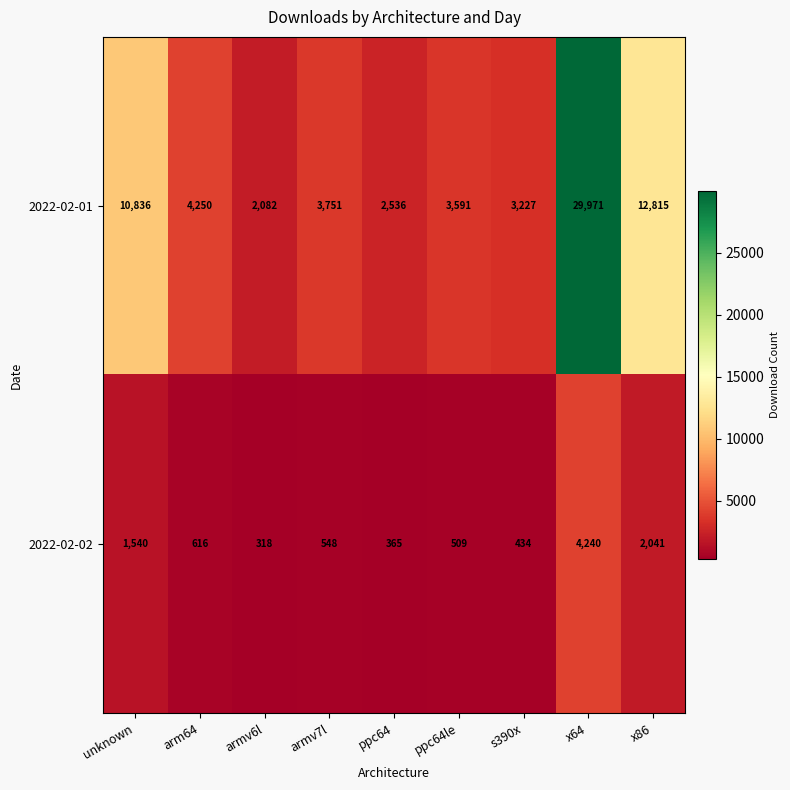

Which series has the largest total across all categories?

2022-02-01